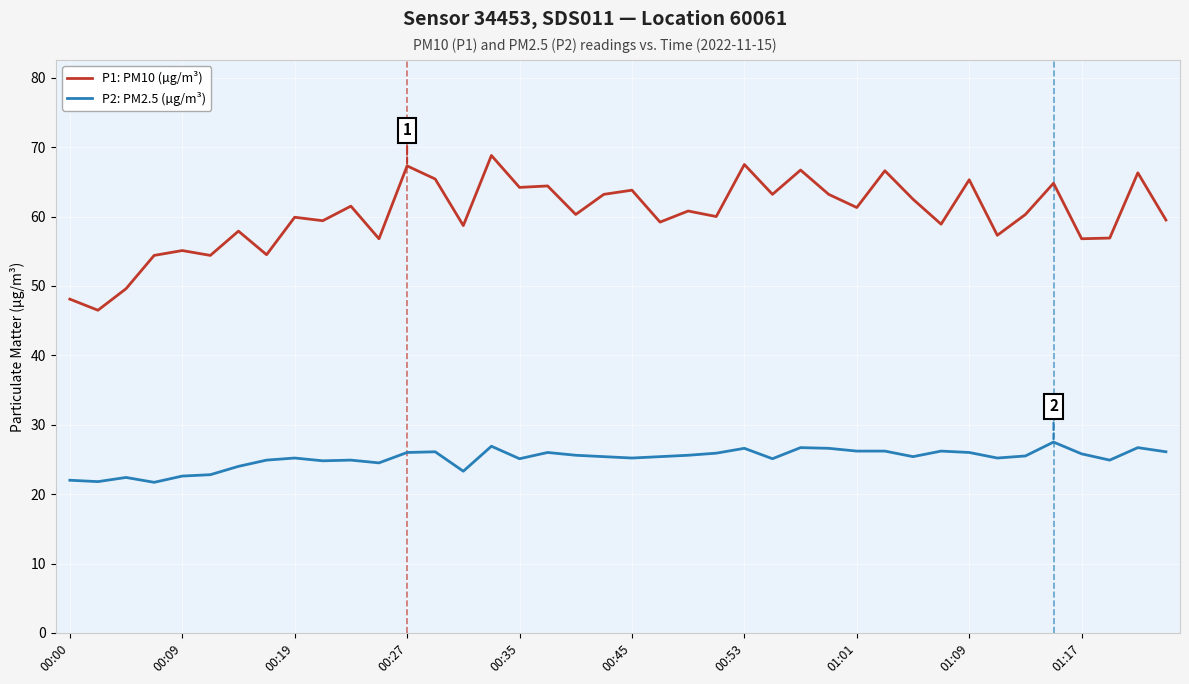

True or false: P1: PM10 (µg/m³) and P2: PM2.5 (µg/m³) cross at least once.

False